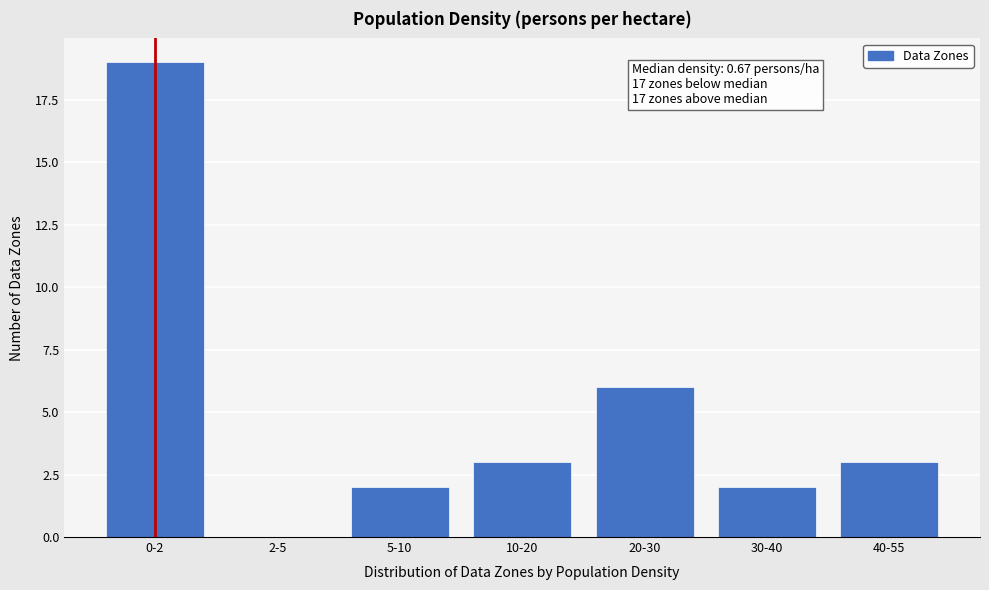

Reading left to right, list all the values displayed in this chart.

0-2=19	2-5=0	5-10=2	10-20=3	20-30=6	30-40=2	40-55=3